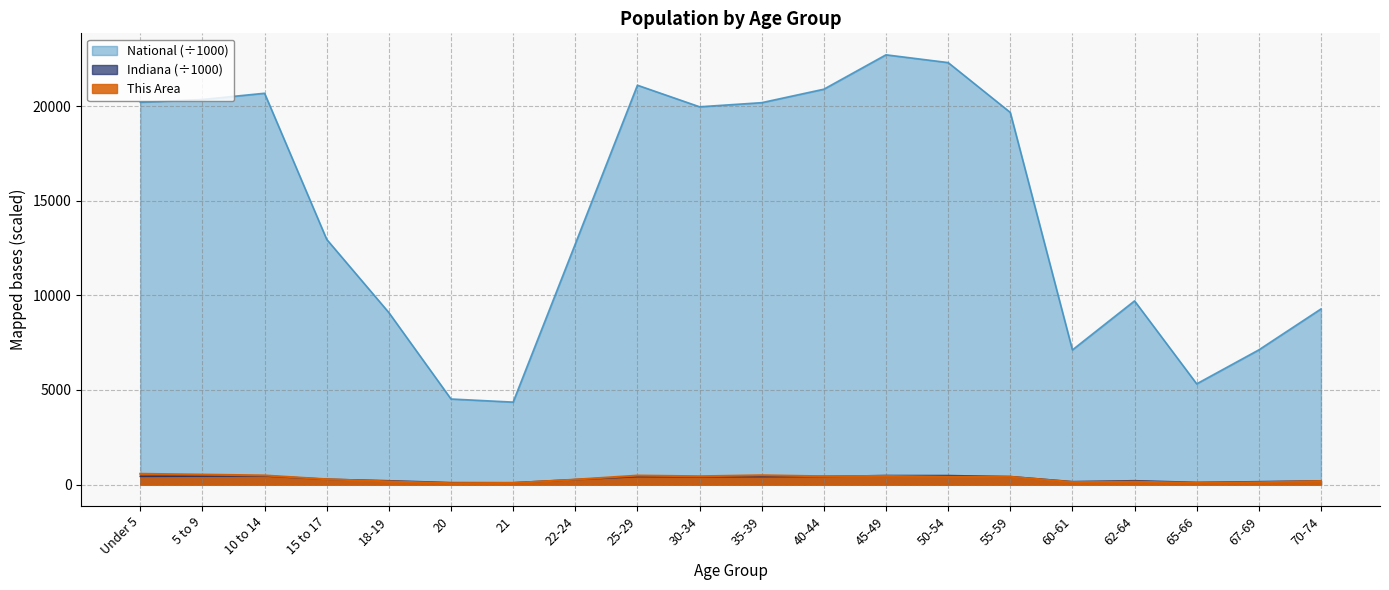

At 20, list the series in order from largest to smallest.

National, Indiana, This Area